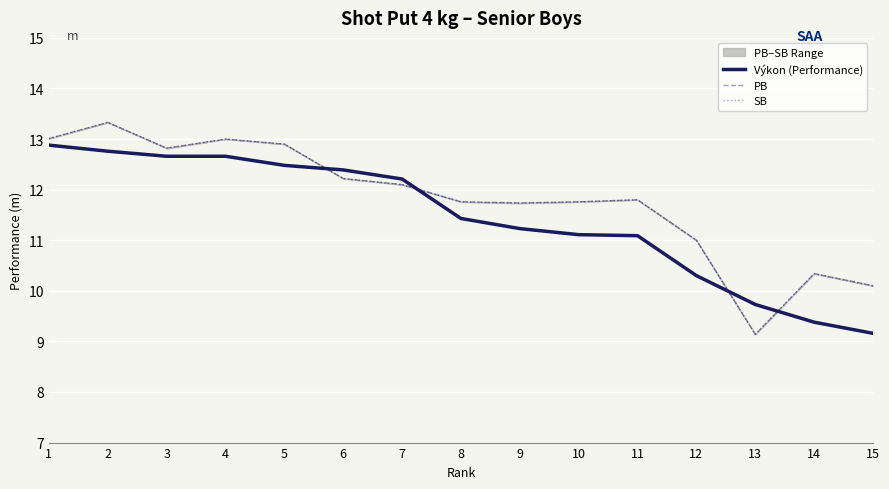

At how many categories does at least one series exceed 10?

14